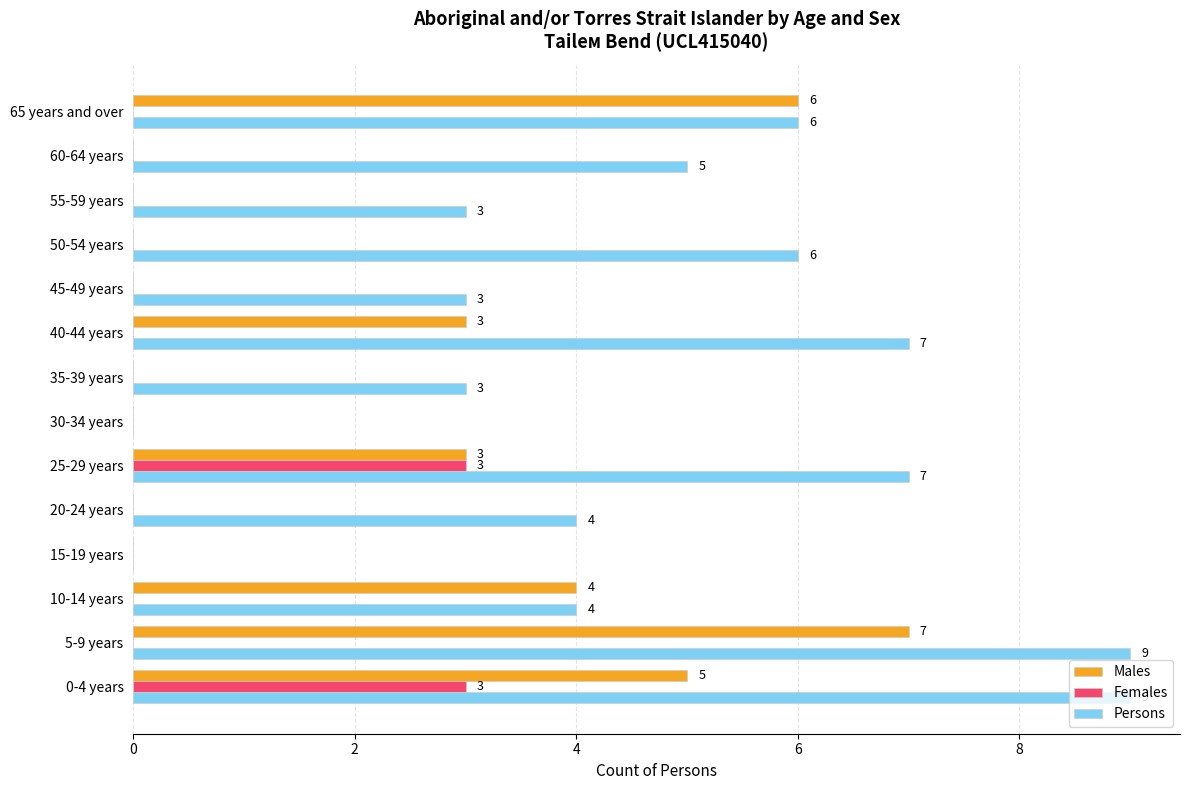

How many data points does each series have?

14